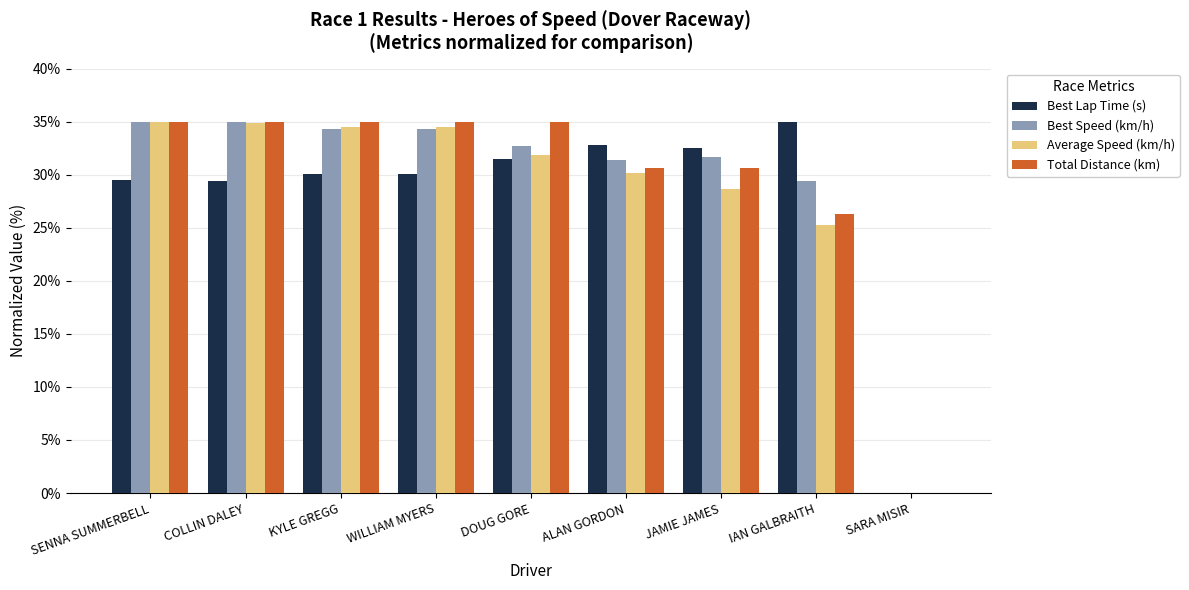

What is the approximate value of Best Lap Time (s) at COLLIN DALEY?

29.4